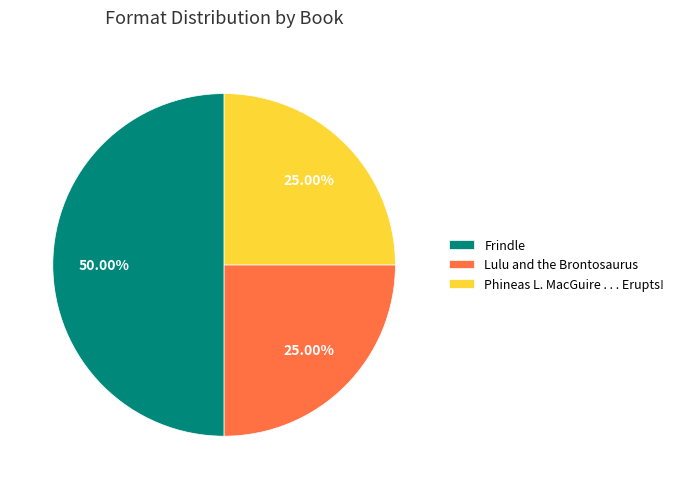

Count the number of slices in the pie.

3